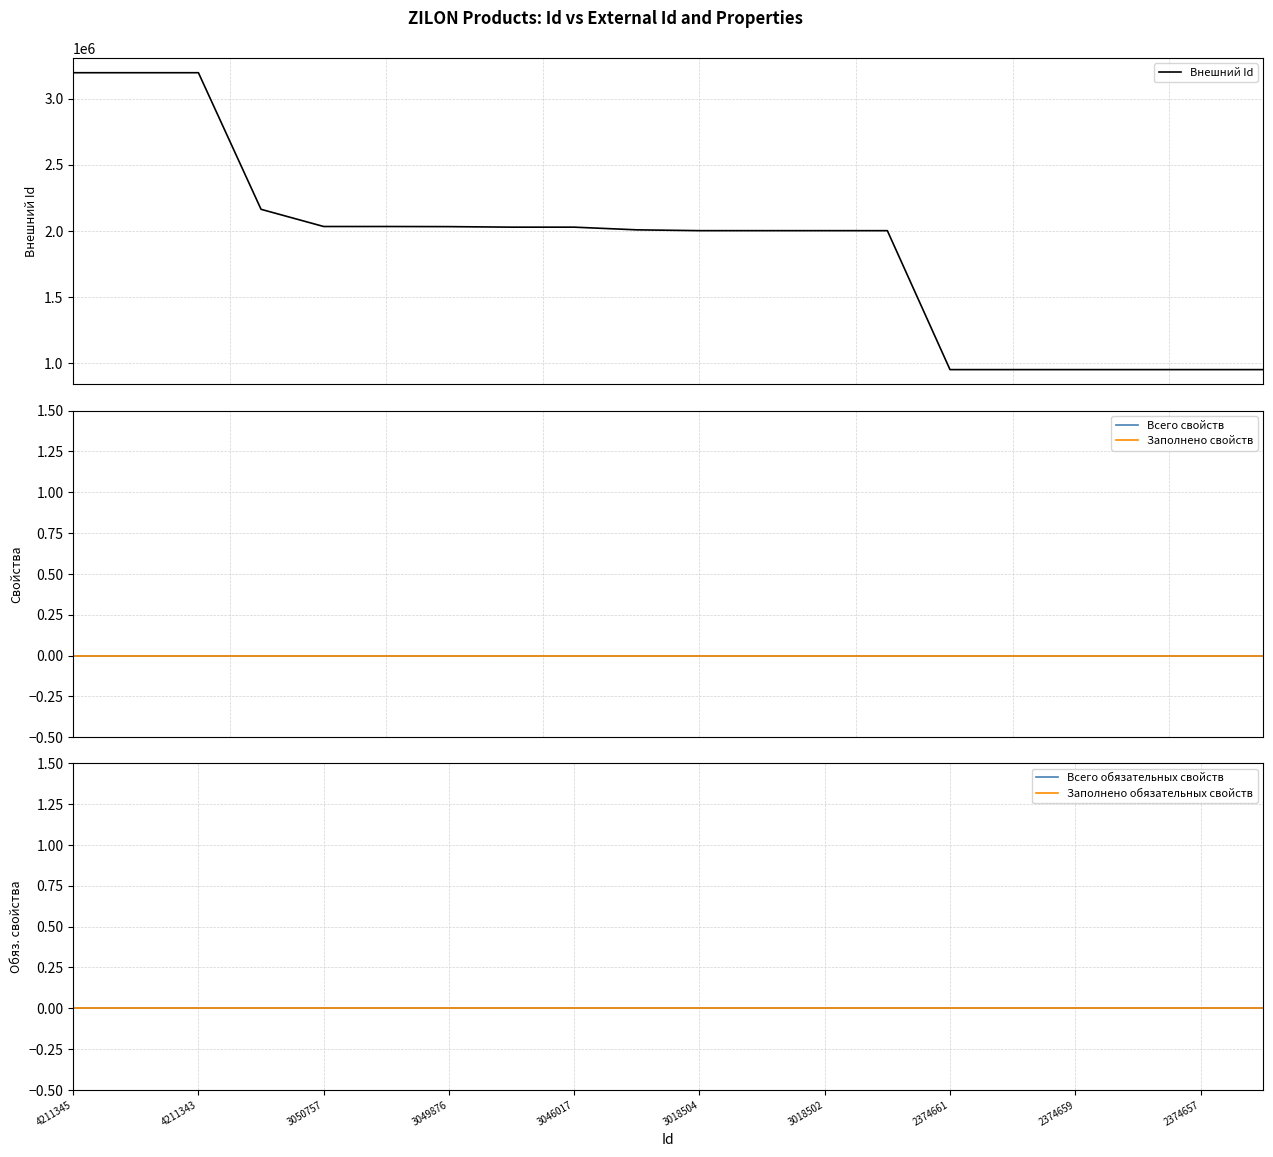

At which label does Всего обязательных свойств reach its peak?

4211345